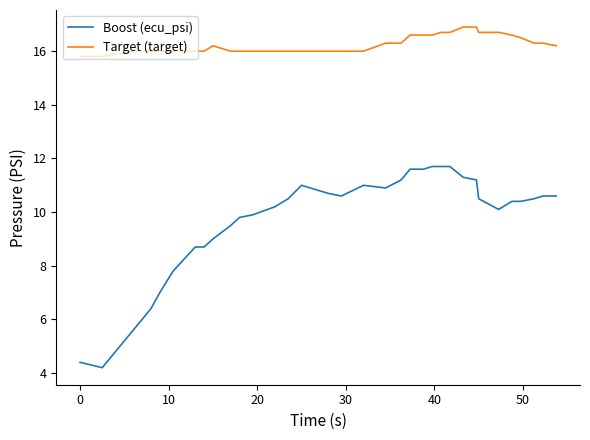

What is the average value of the Boost (ecu_psi) series?

9.6